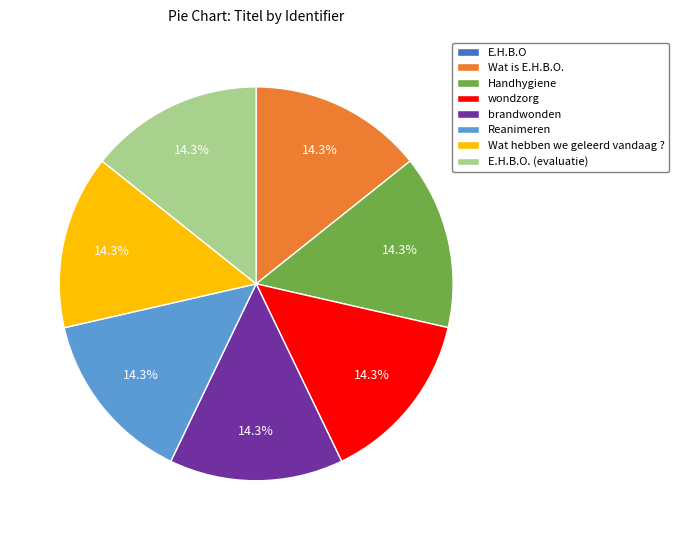

To the nearest percent, what percentage of the pie is Reanimeren?

14%